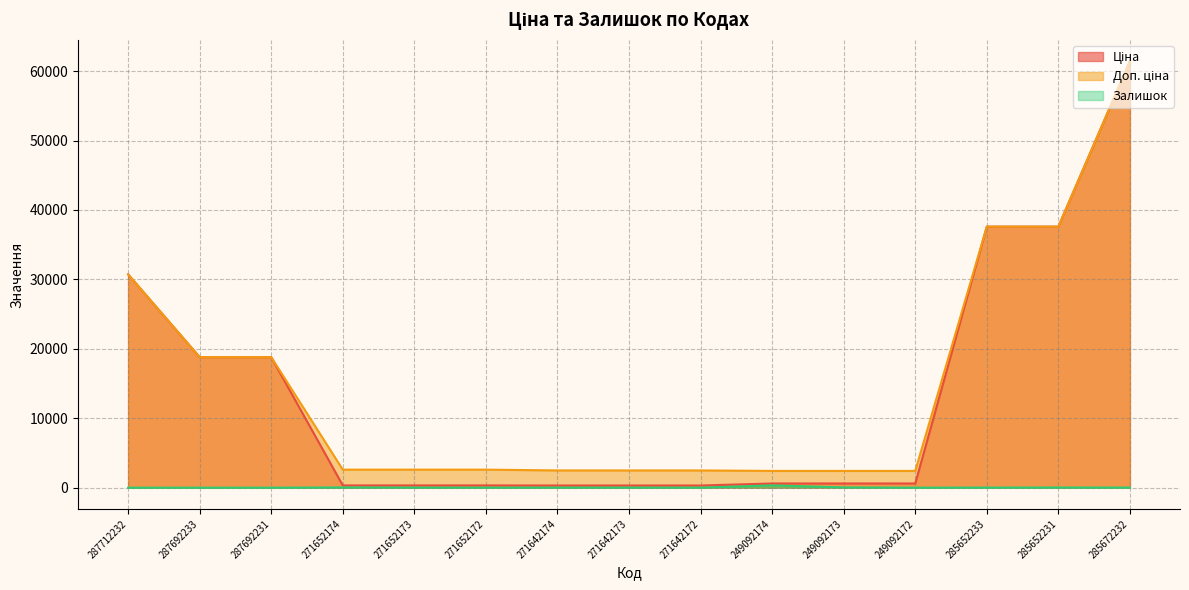

What is the value of the Доп. ціна point at the 10th from the left?

2414.8